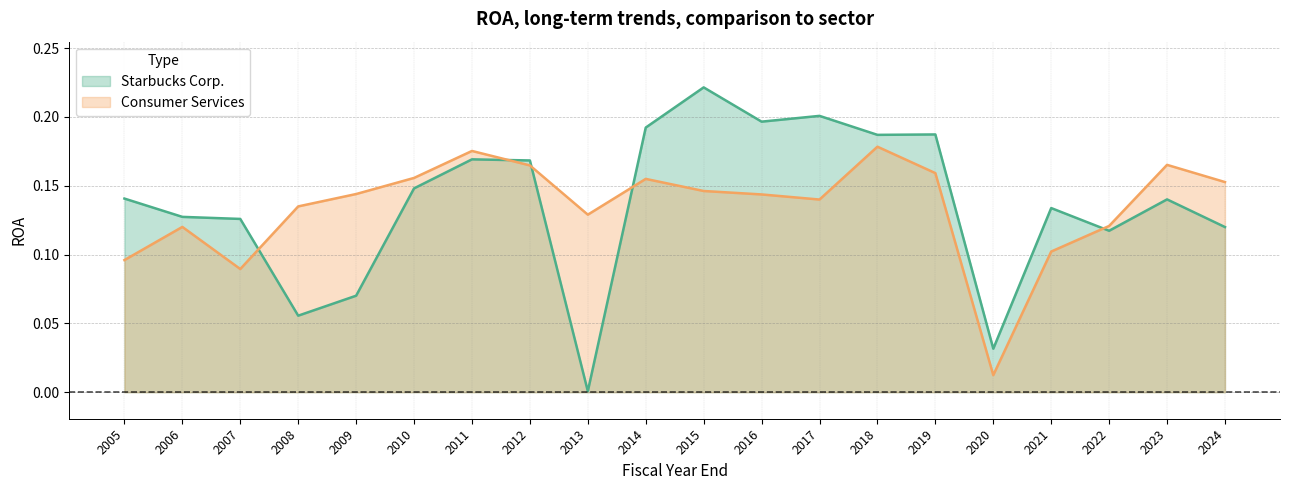

Which category has the lowest value in the Consumer Services series?

2020